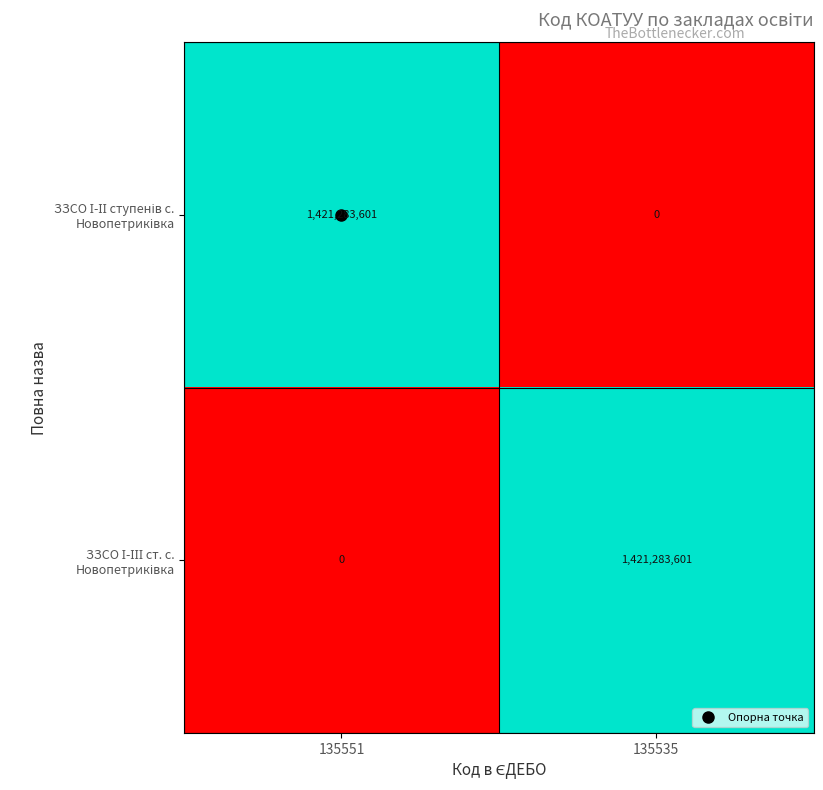

What is the difference between the highest and lowest values at 135535?

1421283601